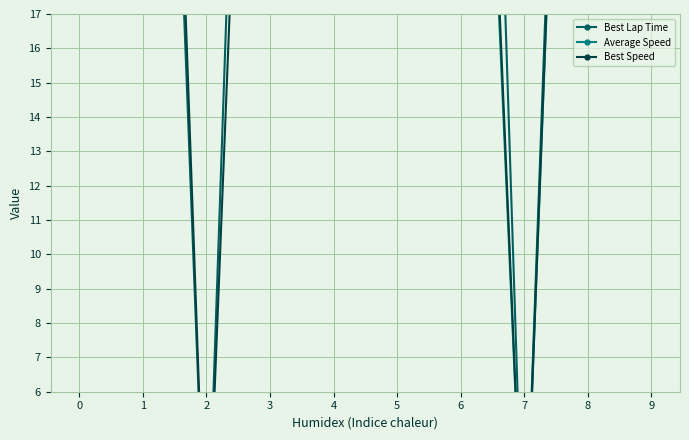

Which series changed the most between 6 and 7?

Best Lap Time